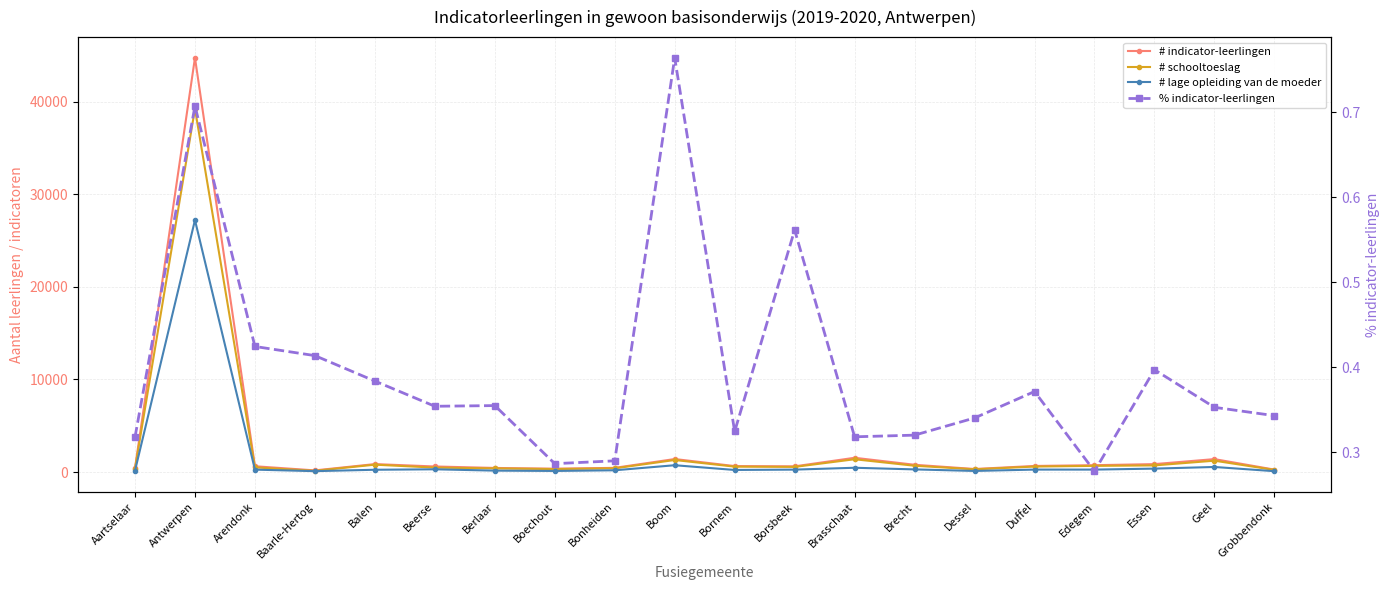

Rank the series by their maximum value, from lowest to highest.

% indicator-leerlingen, # lage opleiding van de moeder, # schooltoeslag, # indicator-leerlingen